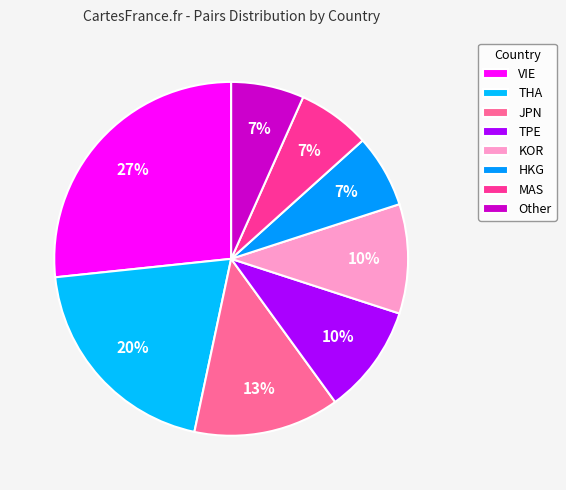

What is the smallest slice in the pie chart?

HKG